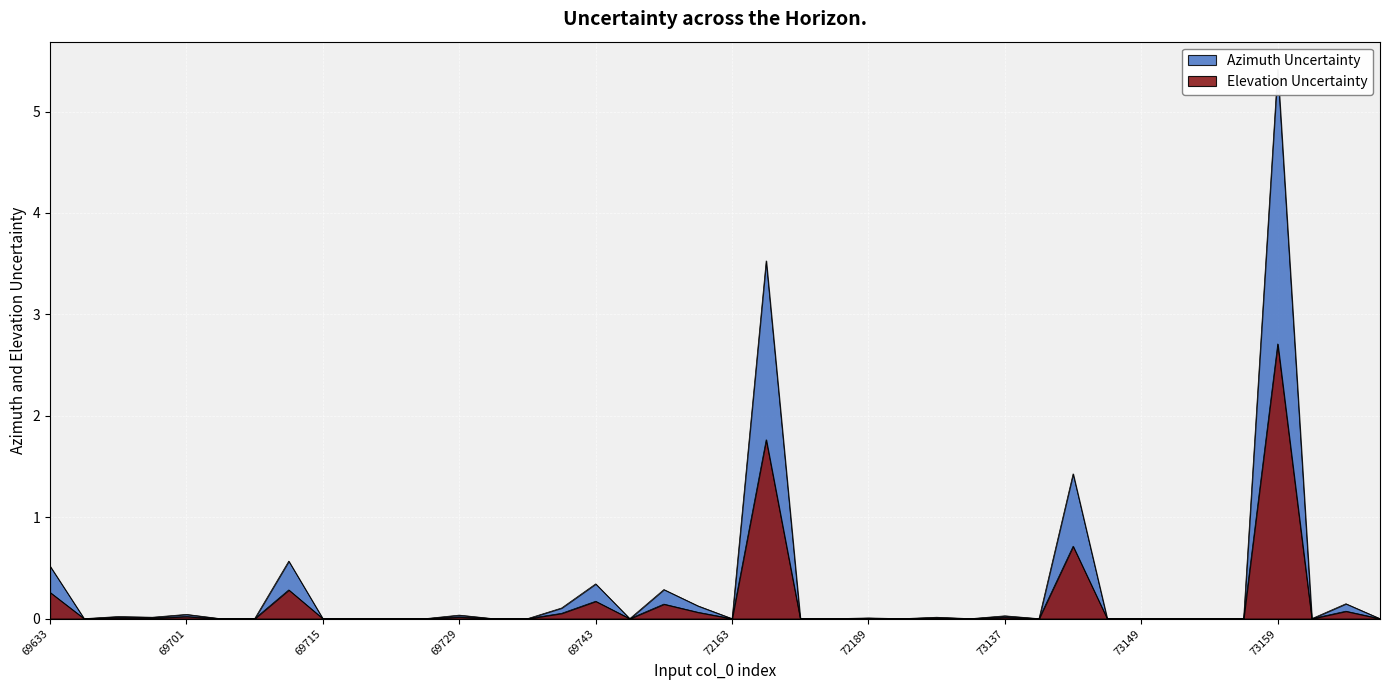

What is the difference between the maximum and minimum values in the Elevation Uncertainty series?

2.7